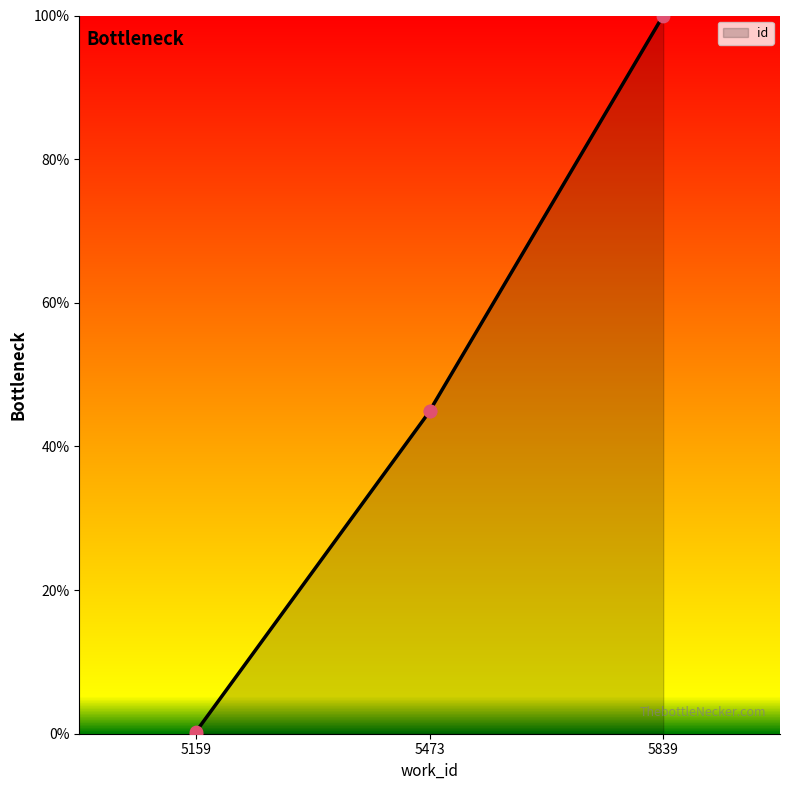

What is the ratio of the value at 5473 to the value at 5839?

0.4